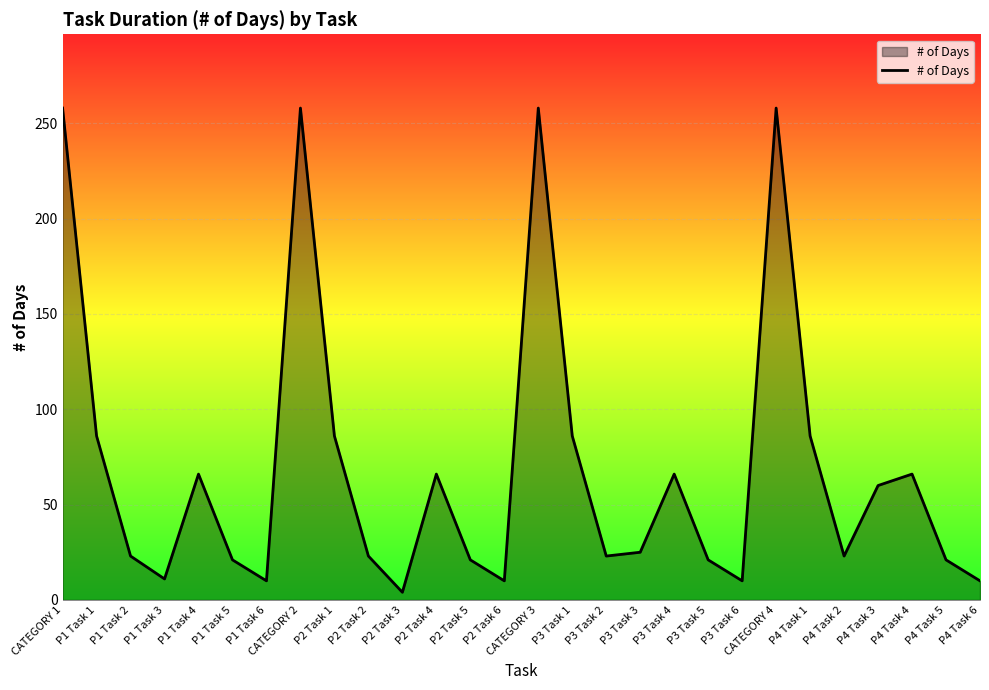

Approximately how many times larger is the value at P2 Task 5 compared to P2 Task 2?

0.9